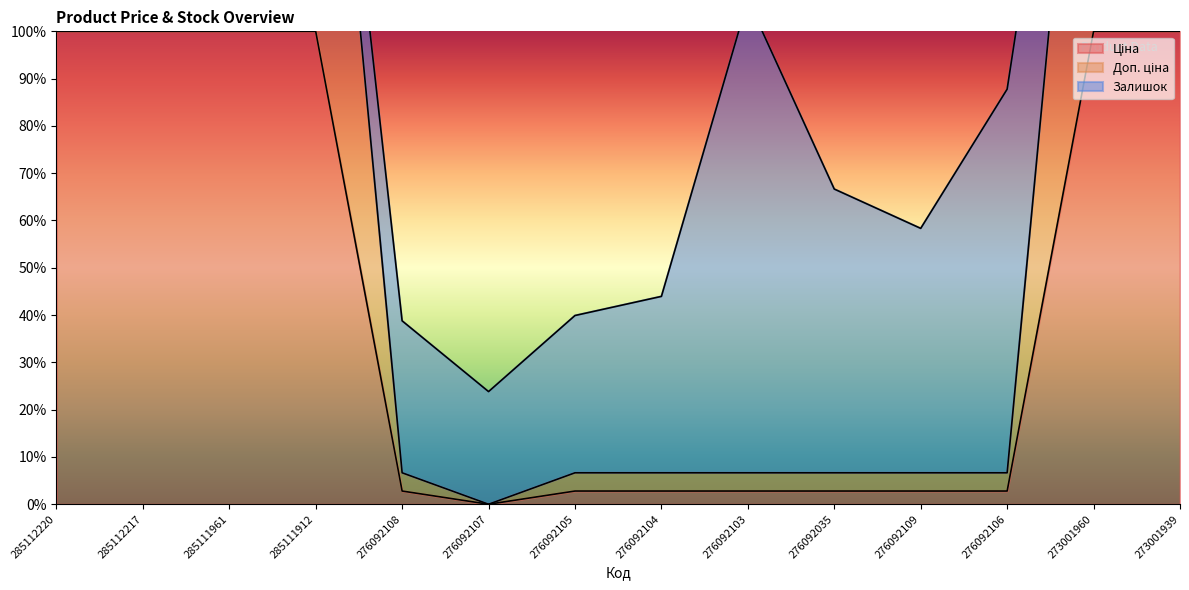

True or false: Доп. ціна and Ціна intersect in this chart.

False